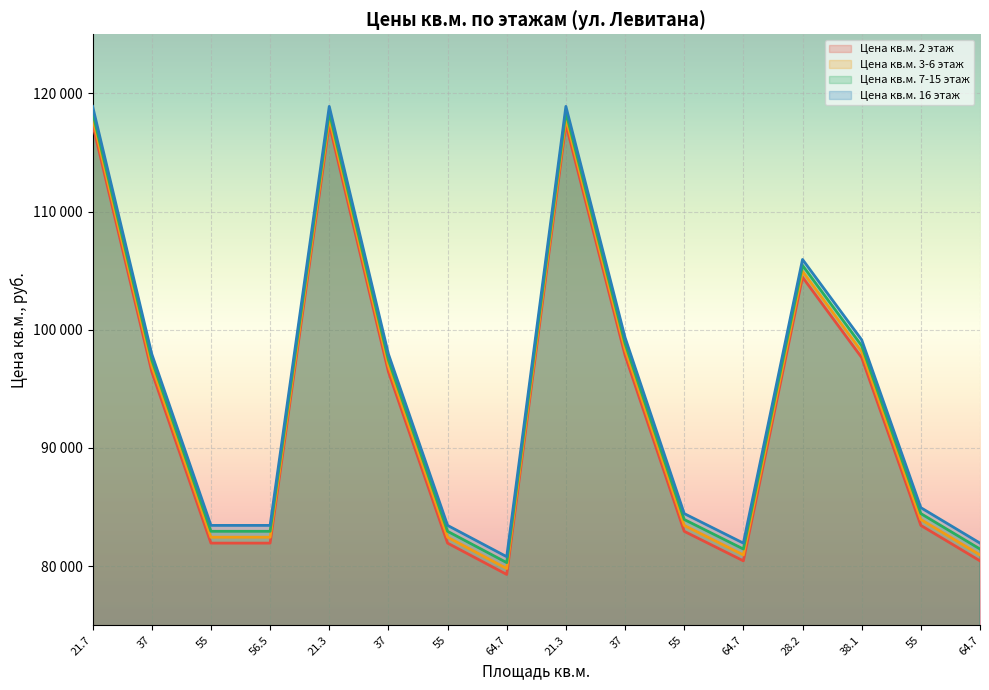

What is the sum of the Цена кв.м. 16 этаж values at 55 and 55?

166900